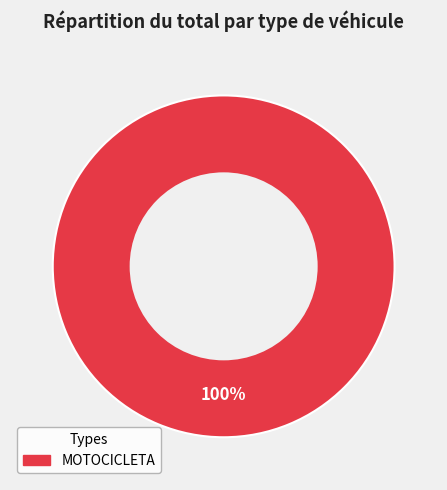

Is there a majority slice in this chart?

Yes